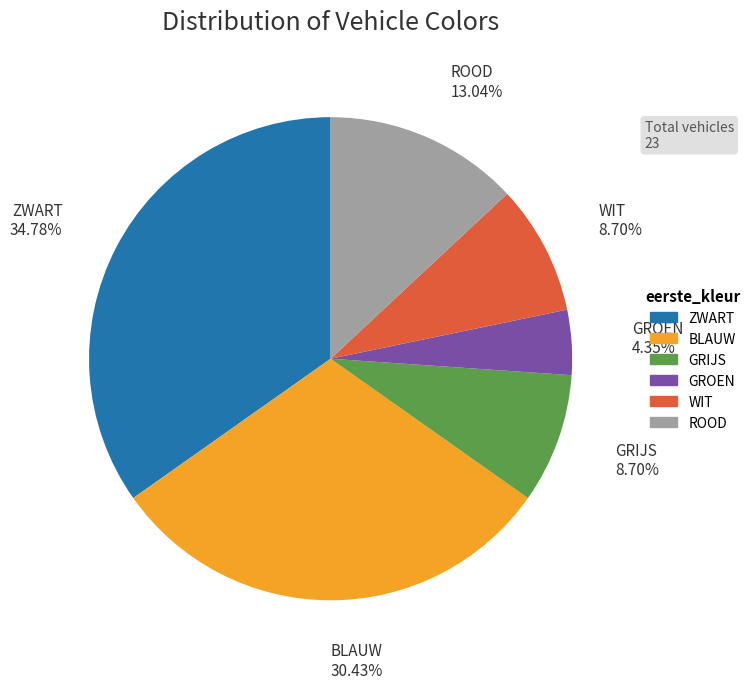

Is there a majority slice in this chart?

No